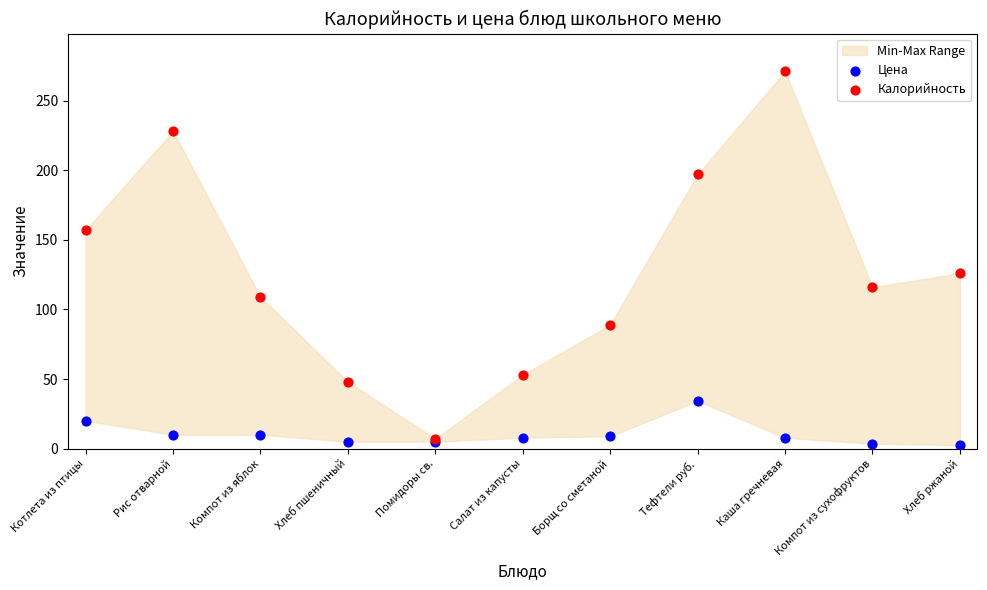

In the Калорийность series, what Y value is closest to 139?

126.0